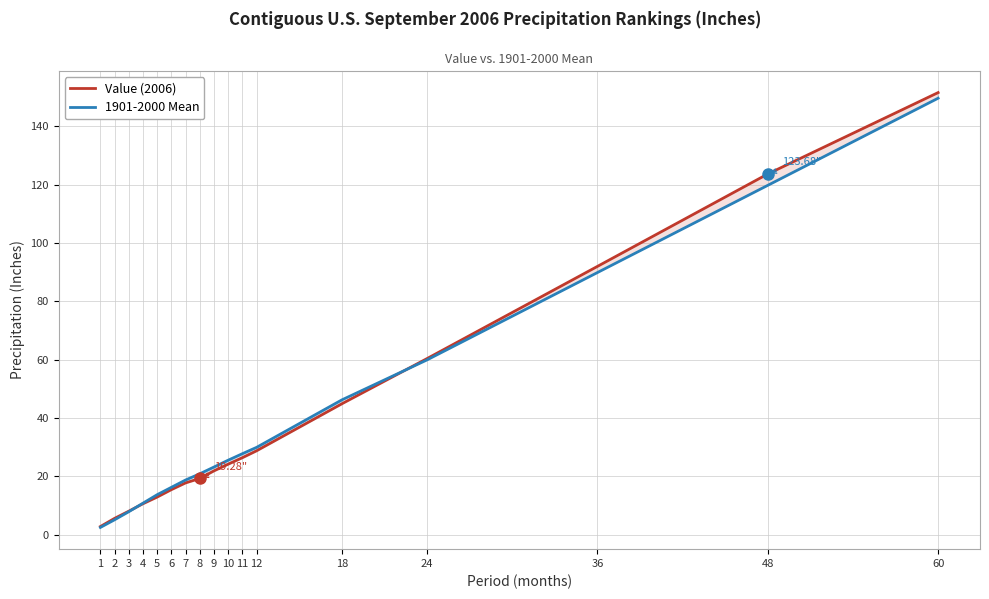

What is the greatest value displayed?

151.6